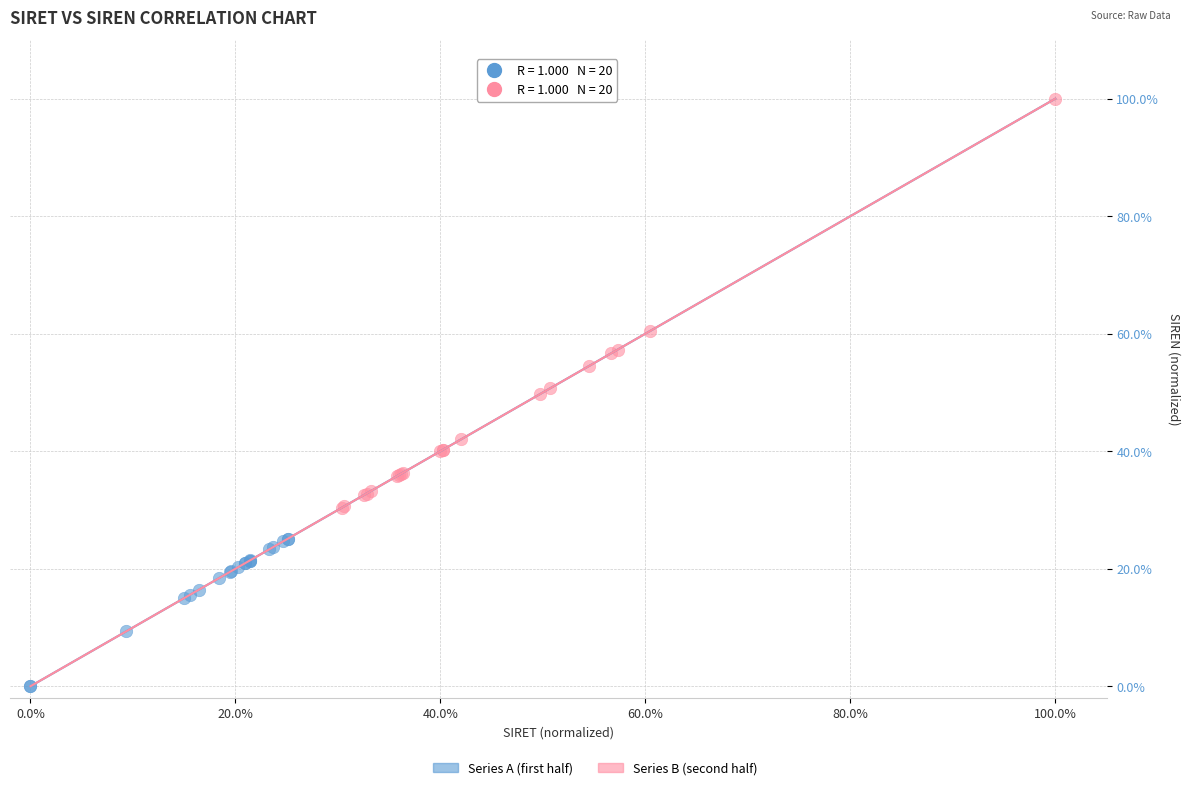

Which series contains the highest Y value?

Series B (second half)